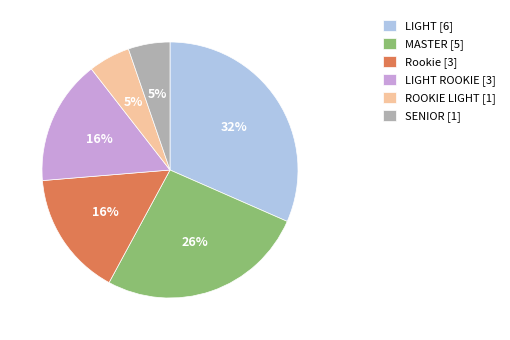

What is the largest slice in the pie chart?

LIGHT [6]